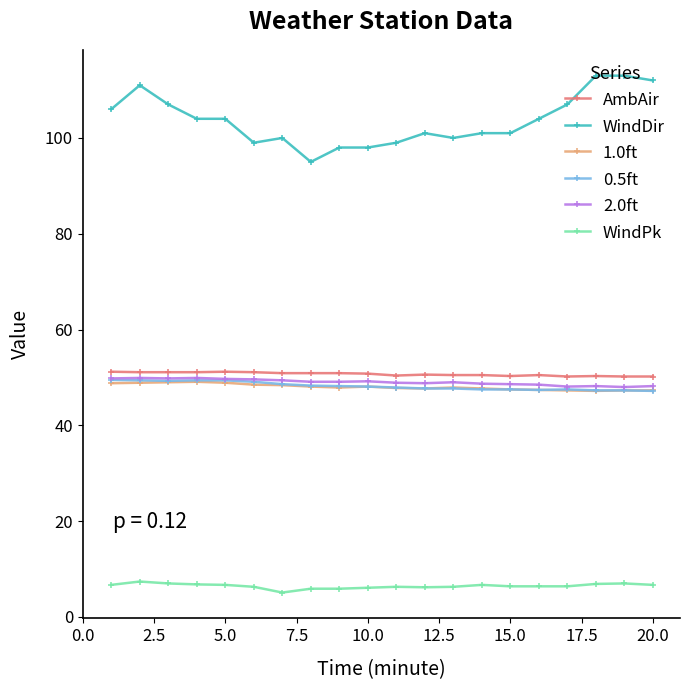

What are all the series names shown in the legend?

AmbAir, WindDir, 1.0ft, 0.5ft, 2.0ft, WindPk